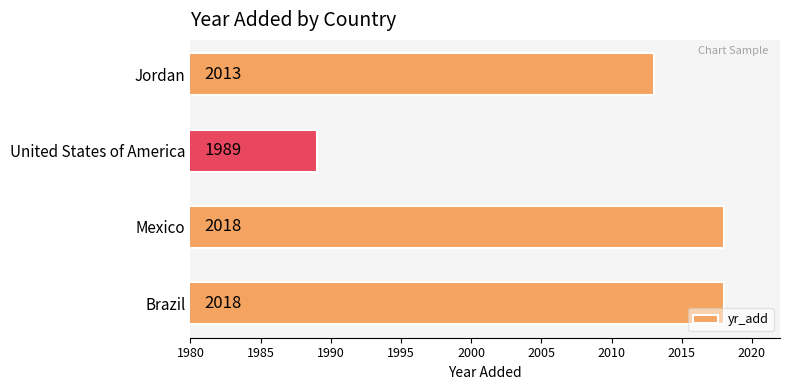

The chart shows a value of 2018 at Mexico. True or false?

True